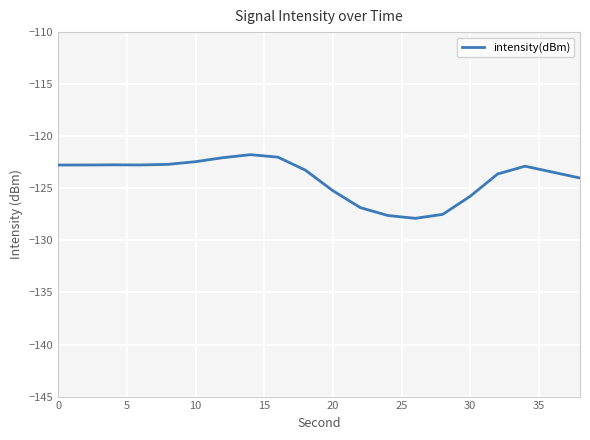

What is the difference between the second highest and second lowest values?

5.6